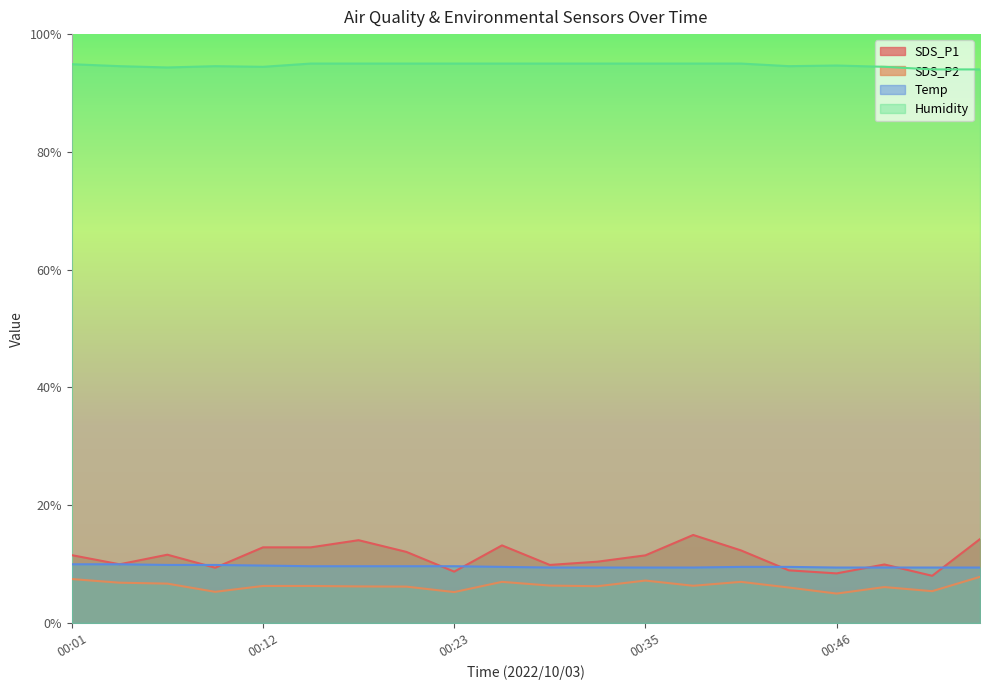

What is the average value of the Humidity series?

94.7